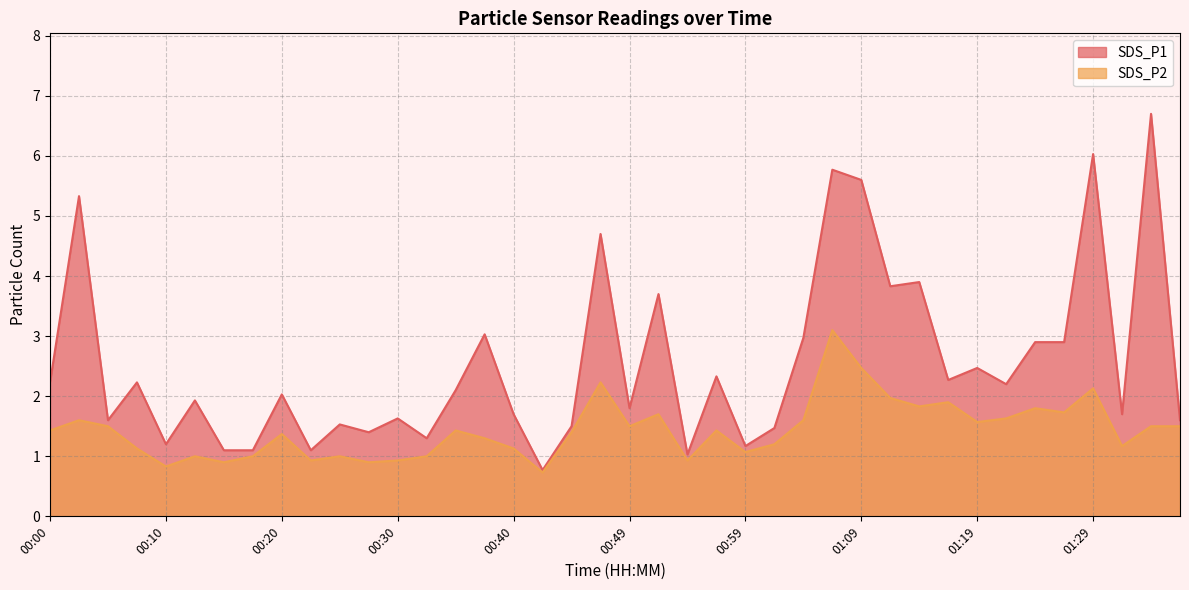

Reading left to right, extract all data points from this chart.

SDS_P1: 2.2	5.3	1.6	2.2	1.2	1.9	1.1	1.1	2.0	1.1	1.5	1.4	1.6	1.3	2.1	3.0	1.7	0.8	1.5	4.7	1.8	3.7	1.0	2.3	1.2	1.5	3.0	5.8	5.6	3.8	3.9	2.3	2.5	2.2	2.9	2.9	6.0	1.7	6.7	1.6
SDS_P2: 1.4	1.6	1.5	1.1	0.8	1.0	0.9	1.0	1.4	0.9	1.0	0.9	0.9	1.0	1.4	1.3	1.1	0.7	1.4	2.2	1.5	1.7	0.9	1.4	1.1	1.2	1.6	3.1	2.5	2.0	1.8	1.9	1.6	1.6	1.8	1.7	2.1	1.2	1.5	1.5